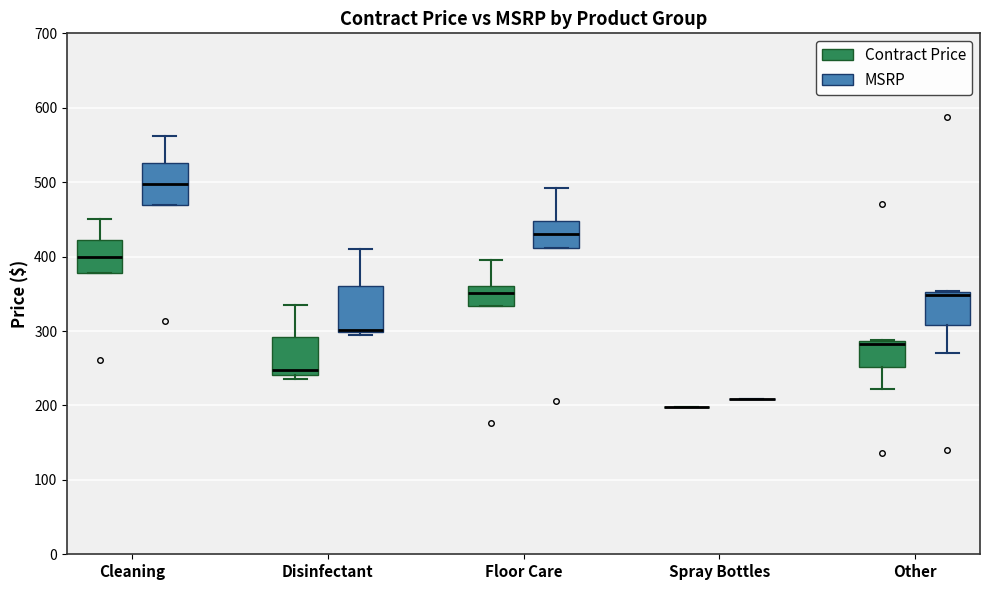

Reading left to right, read every box against the y-axis: the position of its median line, the range the box covers, and the ends of its whiskers. The values are not printed on the chart, so give them approximately, as read against the axis.

Cleaning (Contract Price): median 400, box 380 to 420, whiskers 380 to 450
Cleaning (MSRP): median 500, box 470 to 530, whiskers 470 to 560
Disinfectant (Contract Price): median 250, box 240 to 290, whiskers 230 to 340
Disinfectant (MSRP): median 300 (just above the box's lower edge), box 300 to 360, whiskers 290 to 410
Floor Care (Contract Price): median 350, box 330 to 360, whiskers 330 to 400
Floor Care (MSRP): median 430, box 410 to 450, whiskers 410 to 490
Spray Bottles (Contract Price): box collapsed to a line at 200, whiskers 200 to 200
Spray Bottles (MSRP): box collapsed to a line at 210, whiskers 210 to 210
Other (Contract Price): median 280, box 250 to 290, whiskers 220 to 290
Other (MSRP): median 350 (just below the box's upper edge), box 310 to 350, whiskers 270 to 350